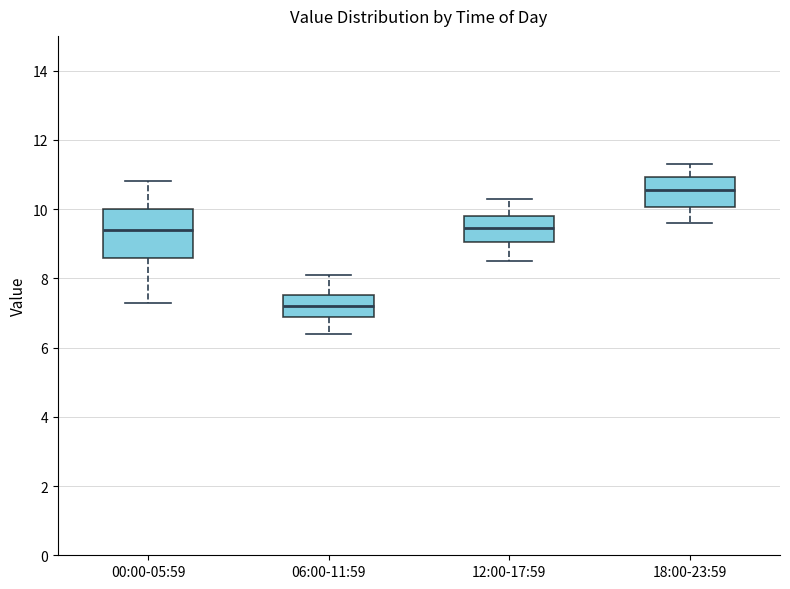

Reading left to right, transcribe this box plot: for each box, give where its median line is, the range the box spans, and where its two whiskers end, as read against the y-axis. The values are not printed on the chart, so give them approximately, as read against the axis.

00:00-05:59: median 9.4, box 8.6 to 10.0, whiskers 7.4 to 10.8
06:00-11:59: median 7.2, box 6.8 to 7.6, whiskers 6.4 to 8.2
12:00-17:59: median 9.4, box 9.0 to 9.8, whiskers 8.6 to 10.4
18:00-23:59: median 10.6, box 10.0 to 11.0, whiskers 9.6 to 11.4